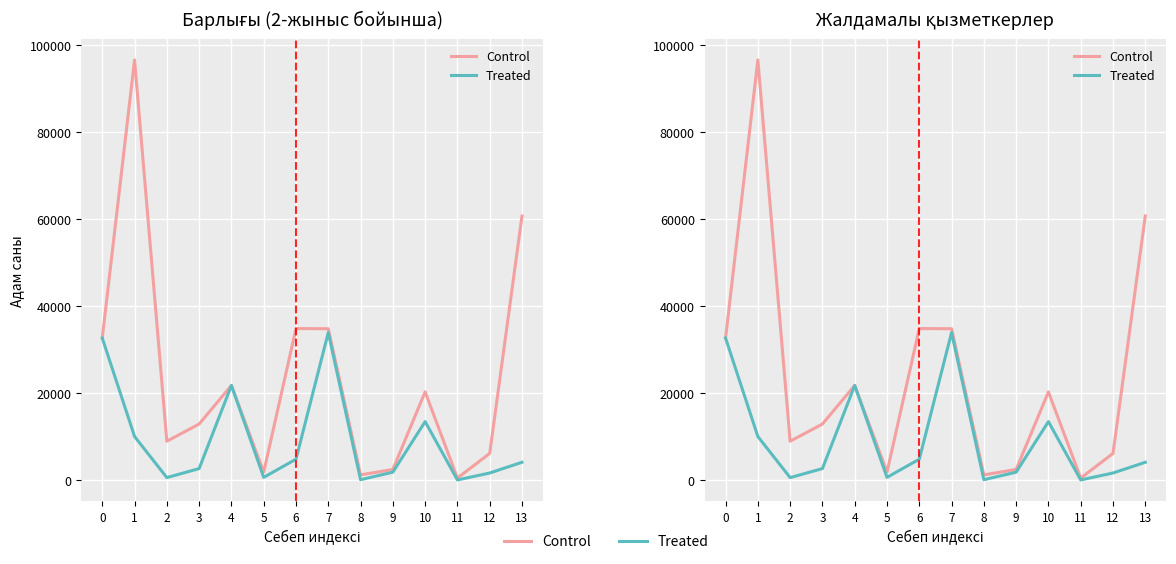

What is the highest value of the Treated series?

33872